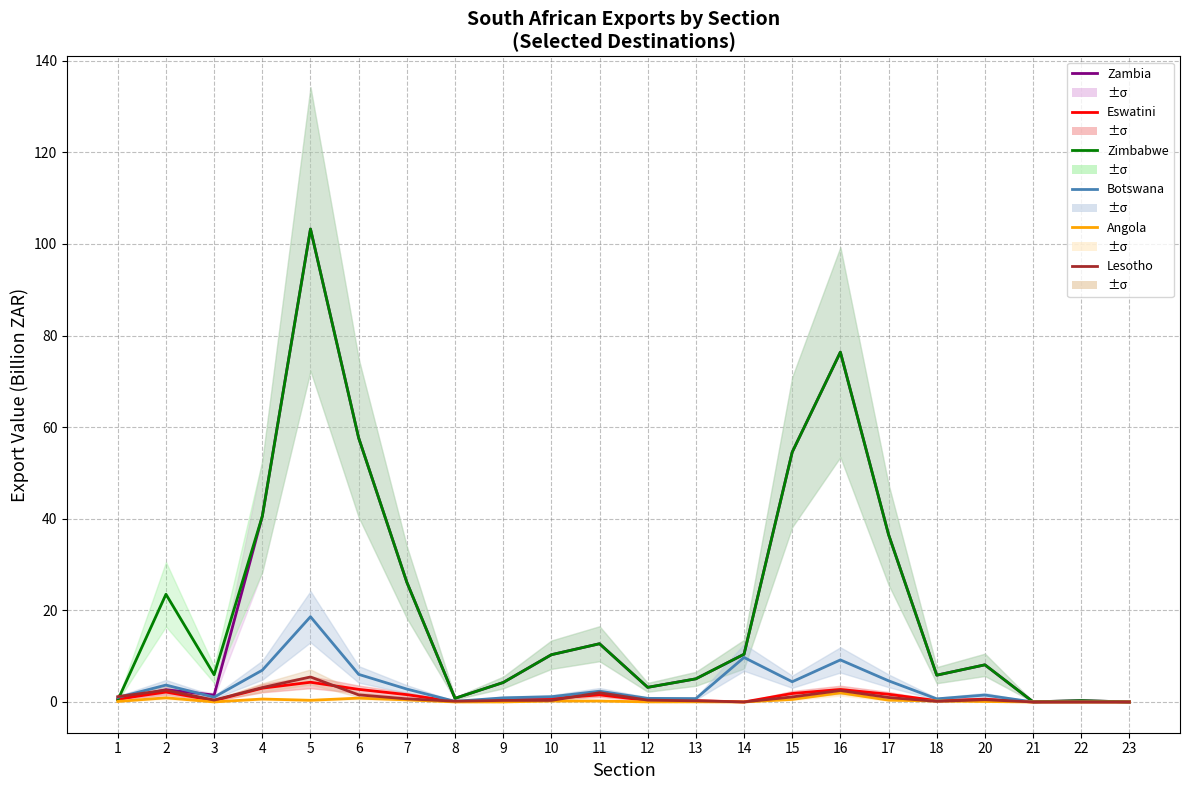

How many lines are shown in the chart?

6